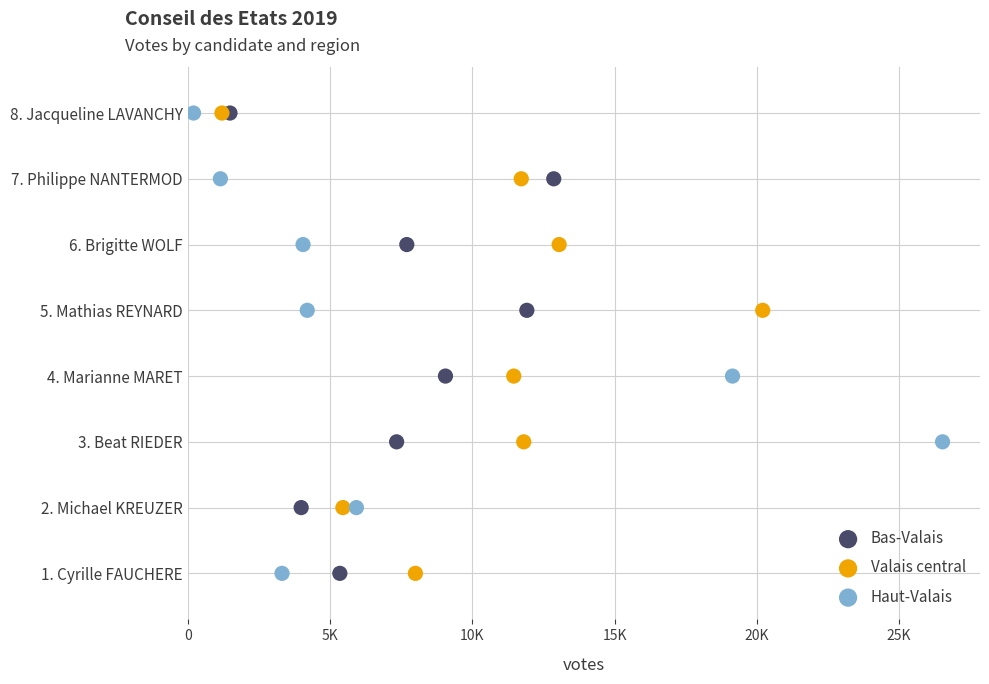

What are all the series names shown in the legend?

Bas-Valais, Valais central, Haut-Valais